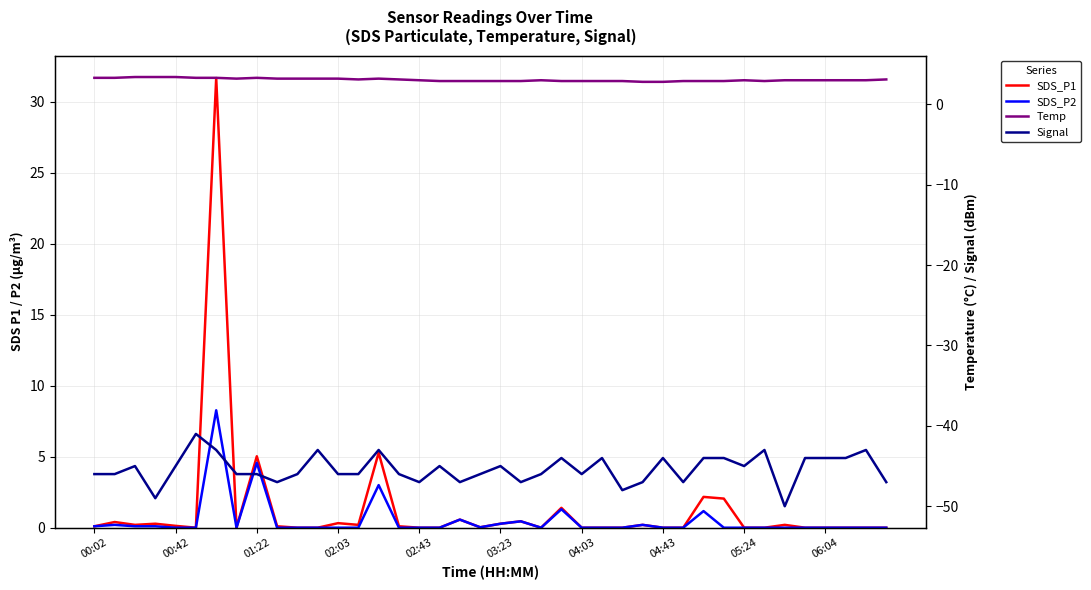

How many series are shown in this chart?

4